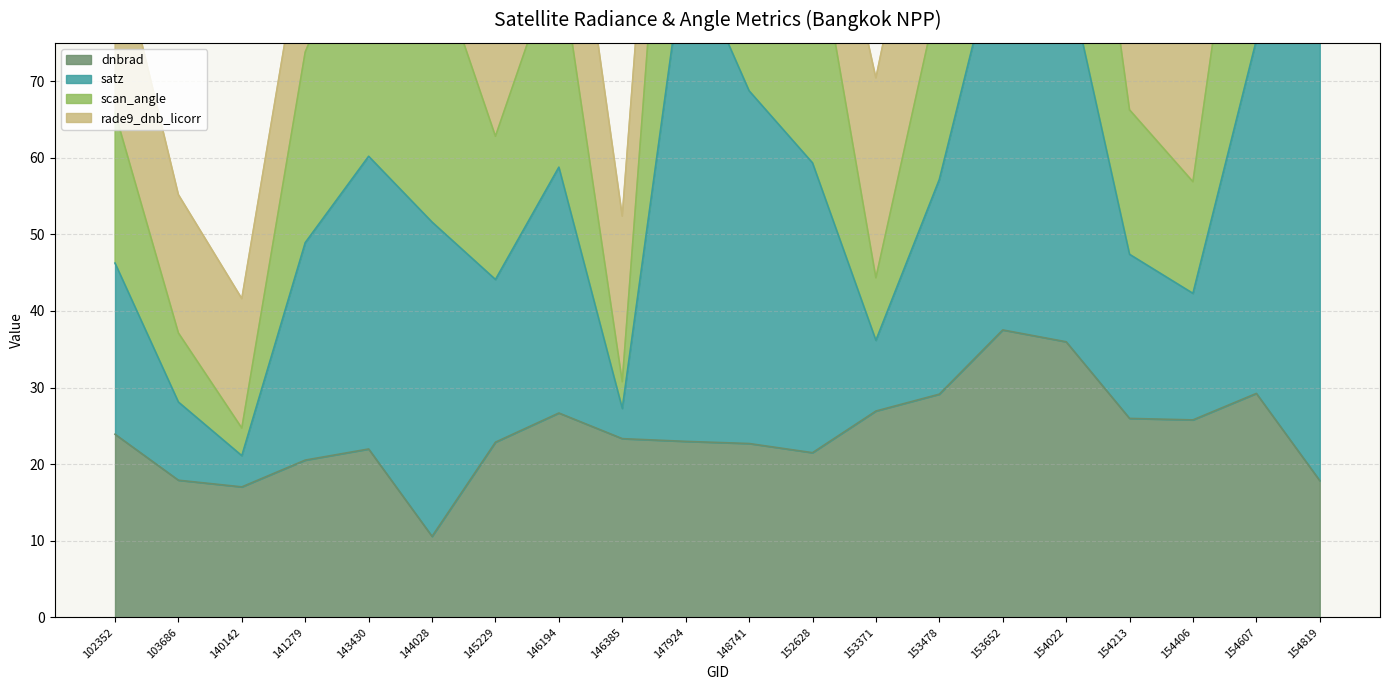

How many data points in dnbrad are less than 23?

10